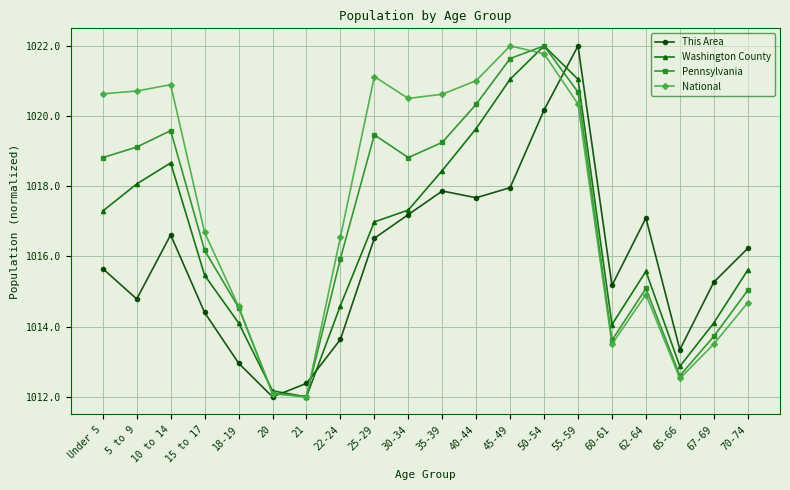

Reading left to right, extract all data points from this chart.

This Area: 1015.7	1014.8	1016.6	1014.4	1013.0	1012.0	1012.4	1013.6	1016.5	1017.2	1017.9	1017.7	1018.0	1020.2	1022.0	1015.2	1017.1	1013.3	1015.3	1016.2
Washington County: 1017.3	1018.1	1018.7	1015.5	1014.1	1012.2	1012.0	1014.6	1017.0	1017.3	1018.4	1019.6	1021.0	1022.0	1021.0	1014.1	1015.6	1012.9	1014.1	1015.6
Pennsylvania: 1018.8	1019.1	1019.6	1016.2	1014.5	1012.1	1012.0	1015.9	1019.5	1018.8	1019.3	1020.3	1021.6	1022.0	1020.7	1013.6	1015.1	1012.6	1013.7	1015.0
National: 1020.6	1020.7	1020.9	1016.7	1014.6	1012.1	1012.0	1016.6	1021.1	1020.5	1020.6	1021.0	1022.0	1021.8	1020.3	1013.5	1014.9	1012.5	1013.5	1014.7